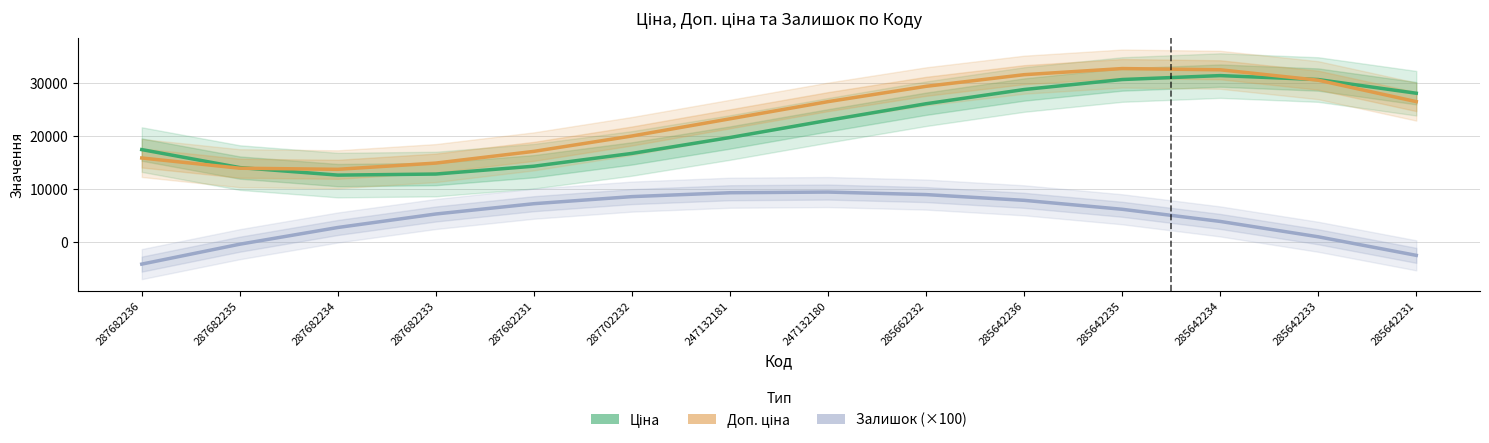

How many values in the Залишок (×100) series are below 6111?

7